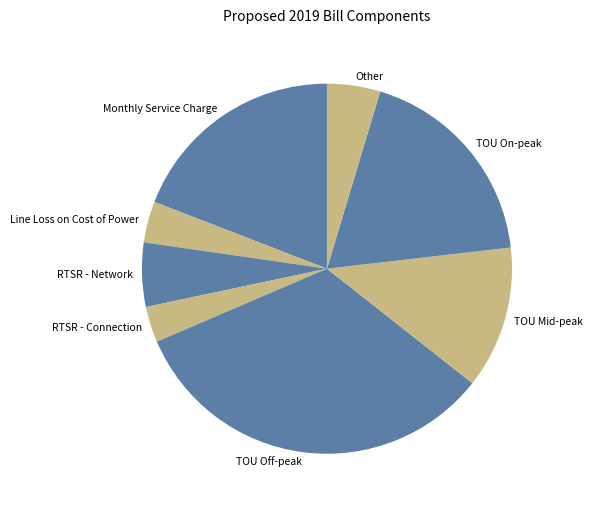

Which category has the biggest portion of the pie?

TOU Off-peak